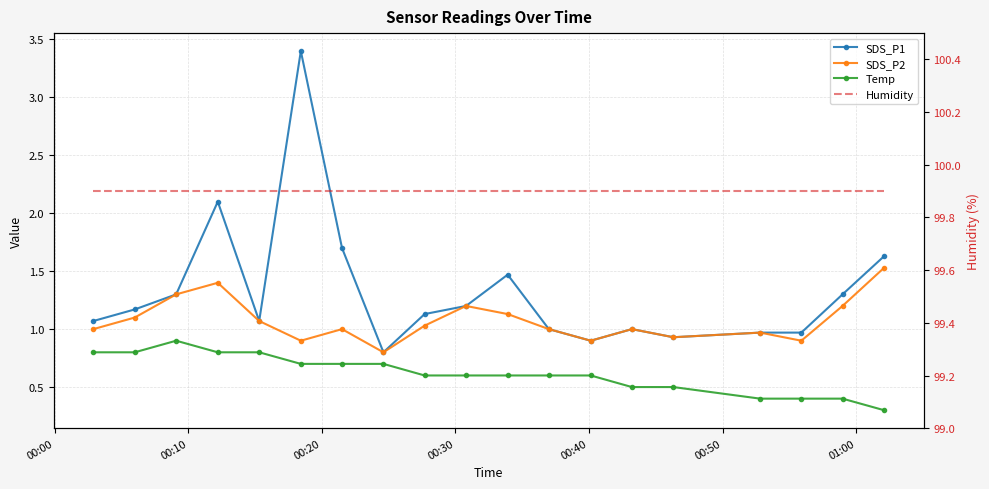

True or false: SDS_P1 has more than 0 interior local peaks.

True